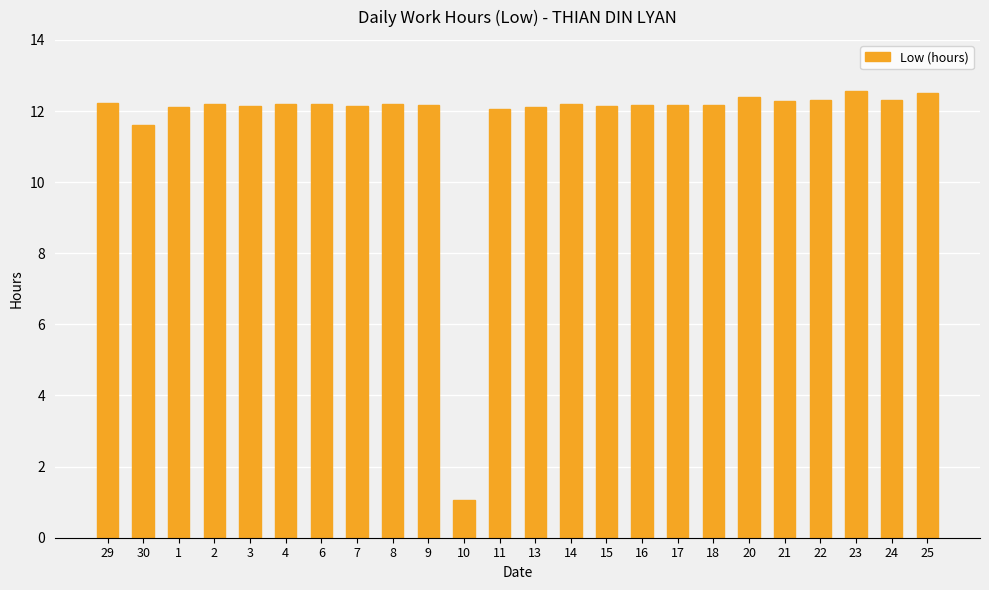

Is it true that the value at 29 is 6.6?

False